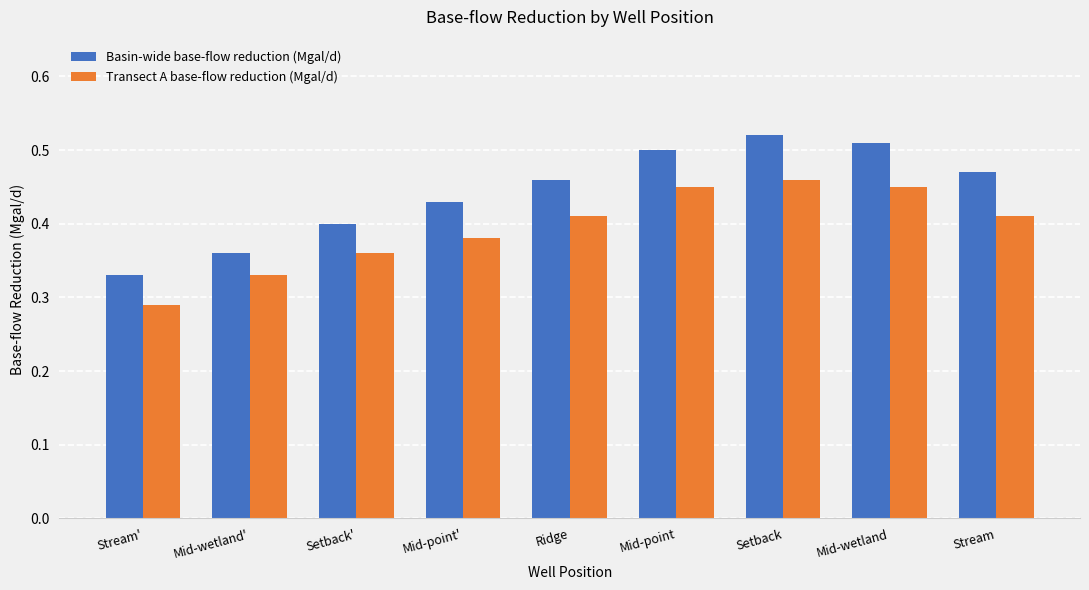

At how many categories does at least one series exceed 0?

9